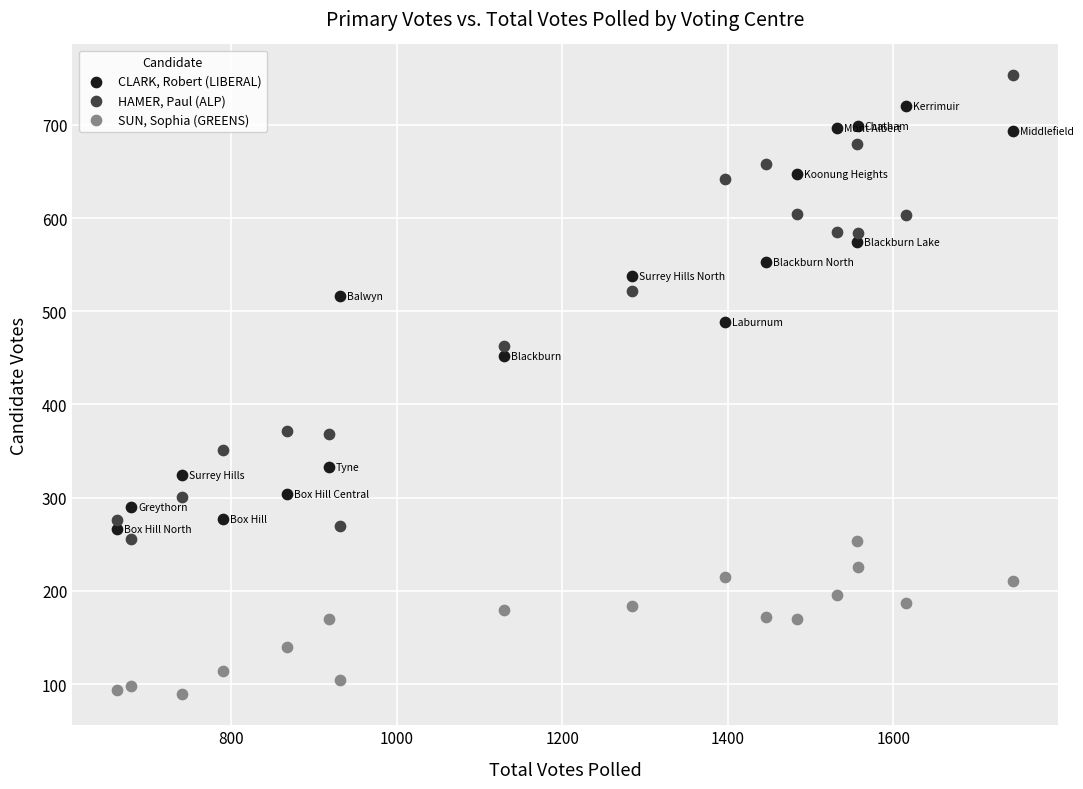

Which series reaches the minimum Y coordinate?

SUN, Sophia (GREENS)